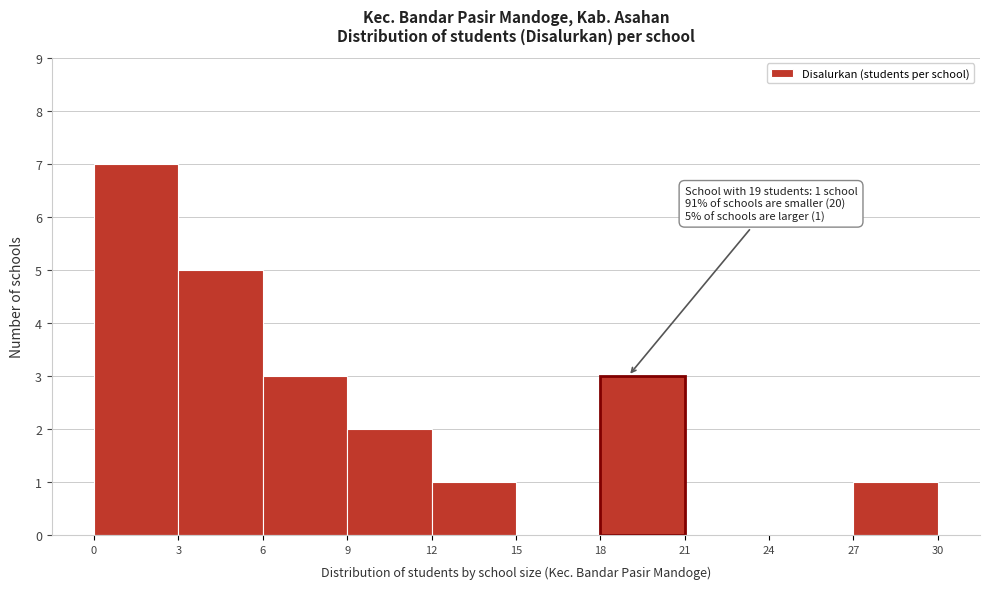

Over which range of the x-axis is the bar tallest?

0 to 3